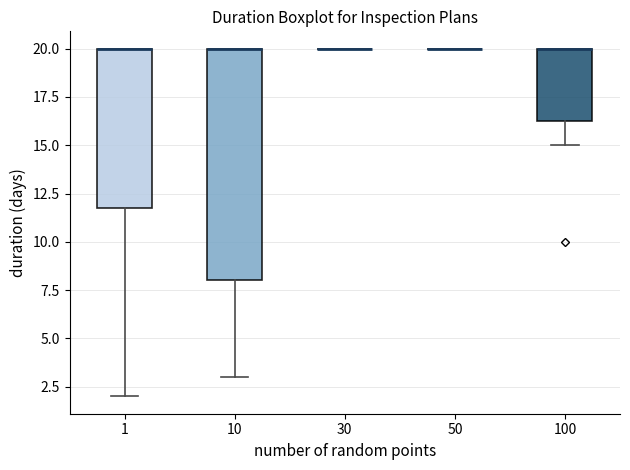

Reading left to right, transcribe this box plot: for each box, give where its median line is, the range the box spans, and where its two whiskers end, as read against the y-axis. The values are not printed on the chart, so give them approximately, as read against the axis.

1: median 20.0 (drawn on the box's upper edge), box 12.0 to 20.0, whiskers 2.0 to 20.0
10: median 20.0 (drawn on the box's upper edge), box 8.0 to 20.0, whiskers 3.0 to 20.0
30: box collapsed to a line at 20.0, whiskers 20.0 to 20.0
50: box collapsed to a line at 20.0, whiskers 20.0 to 20.0
100: median 20.0 (drawn on the box's upper edge), box 16.5 to 20.0, whiskers 15.0 to 20.0